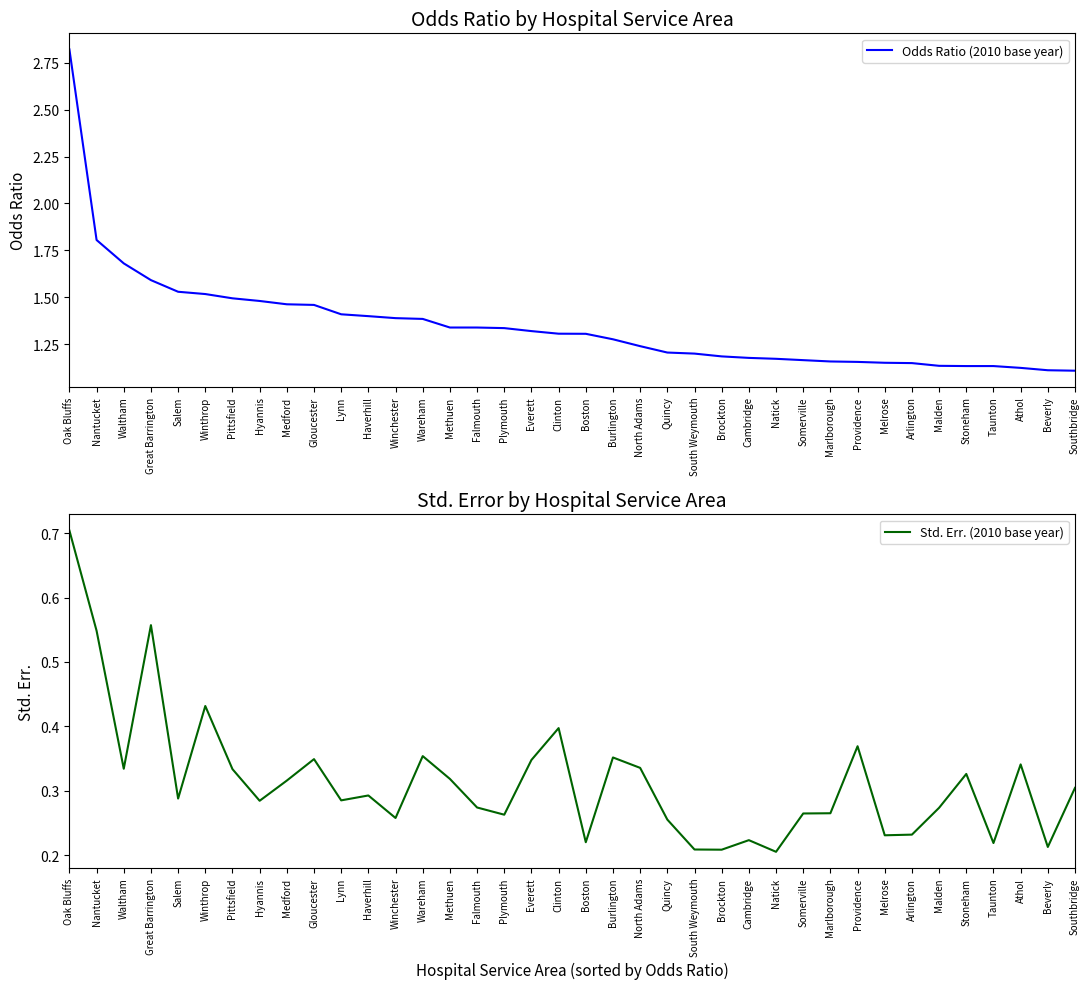

What is the label of the 3rd point from the left?

Waltham